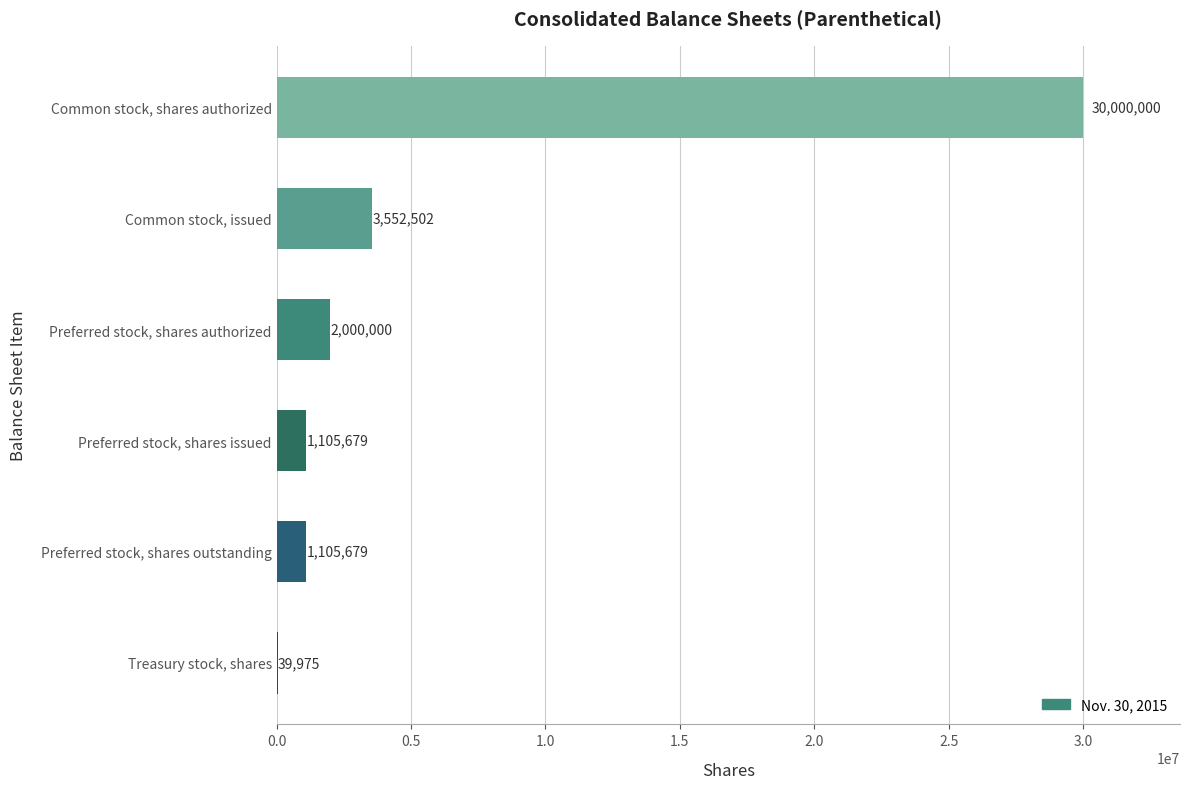

The value at Common stock, issued is 5815810. True or false?

False